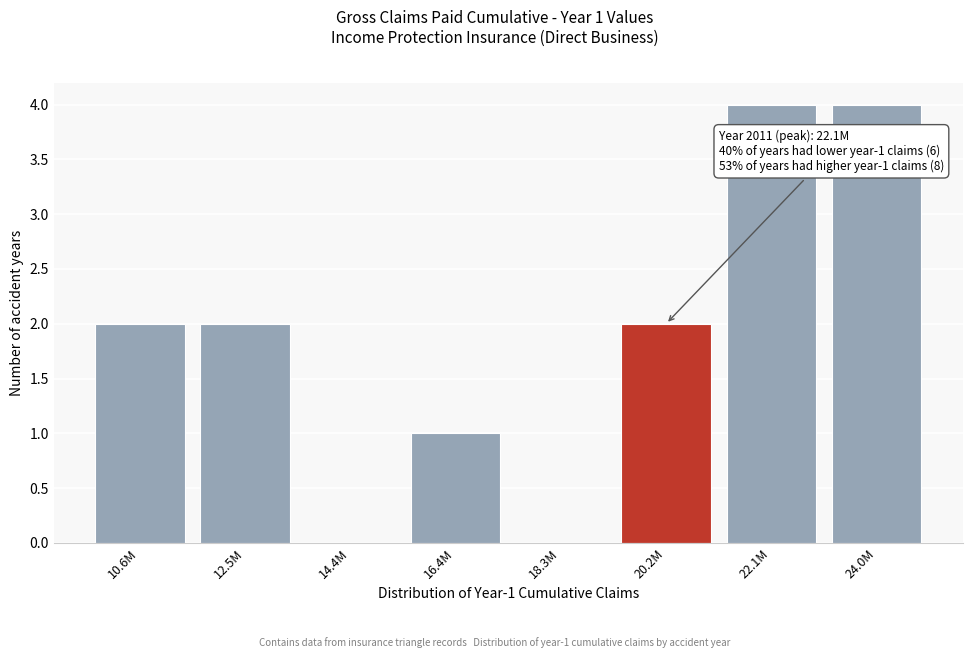

Reading right to left, extract all data points from this chart.

24.0M=4	22.1M=4	20.2M=2	18.3M=0	16.4M=1	14.4M=0	12.5M=2	10.6M=2